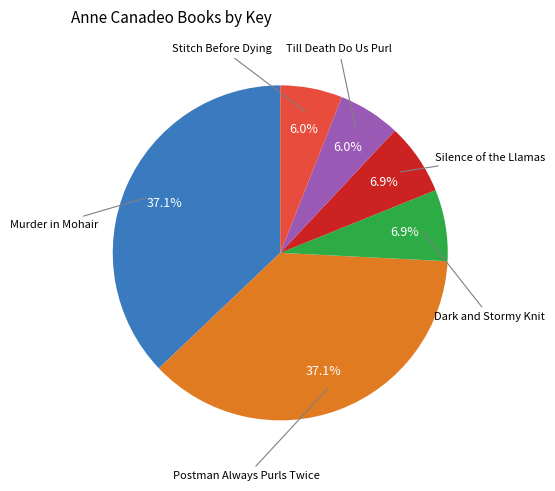

How many segments does this pie chart have?

6